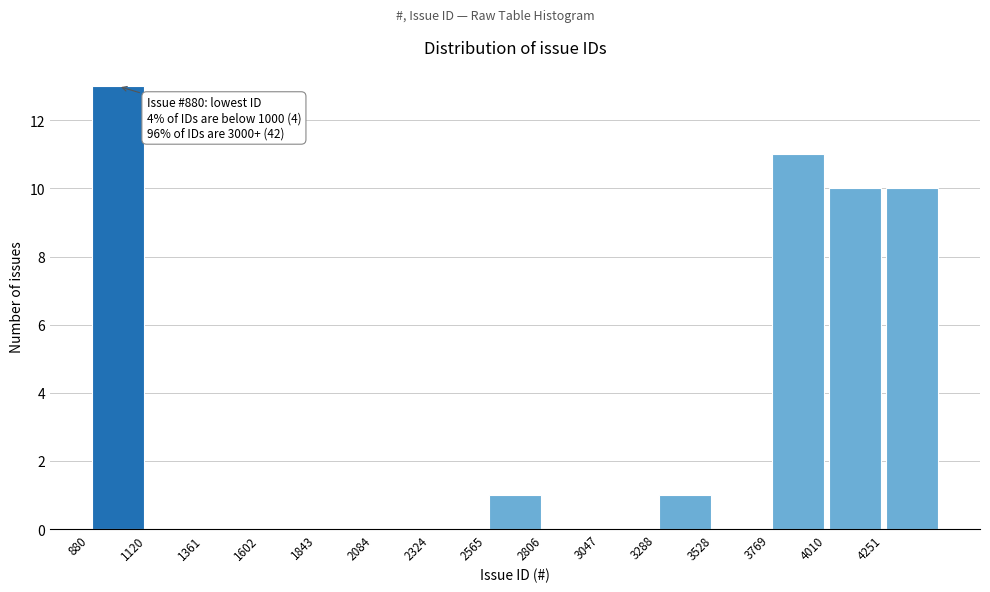

Which range on the x-axis has the tallest bar?

900 to 1100